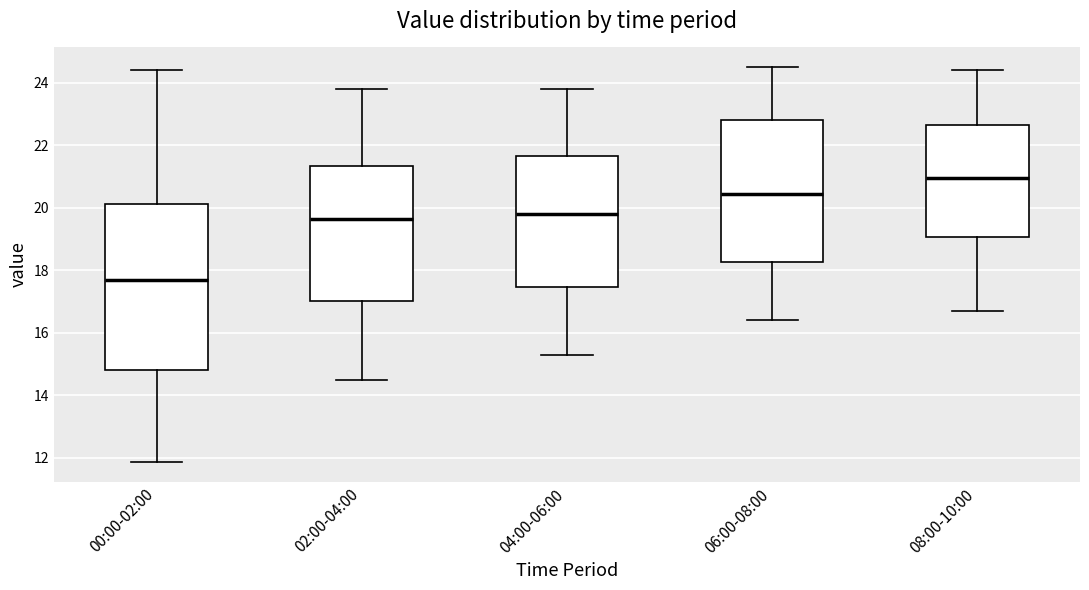

Which box is the tallest, from its lower edge to its upper edge?

00:00-02:00